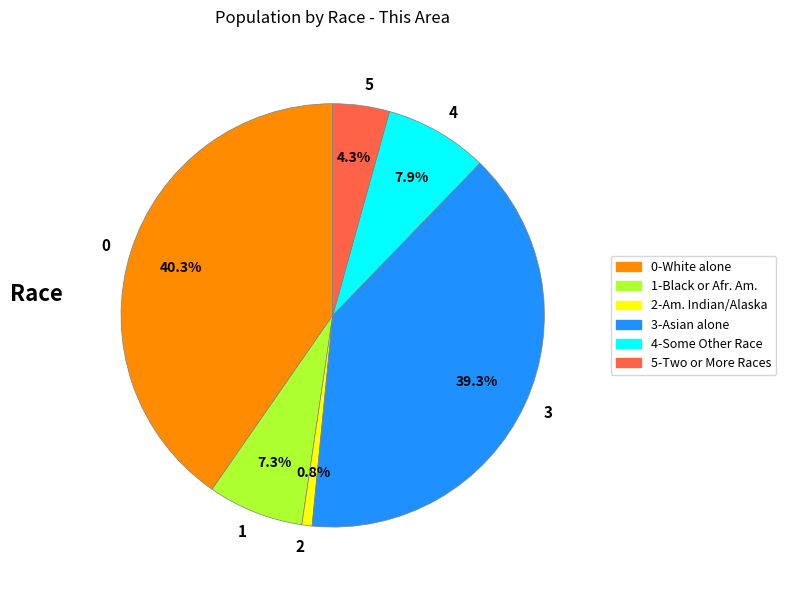

Does any single category account for the majority?

No